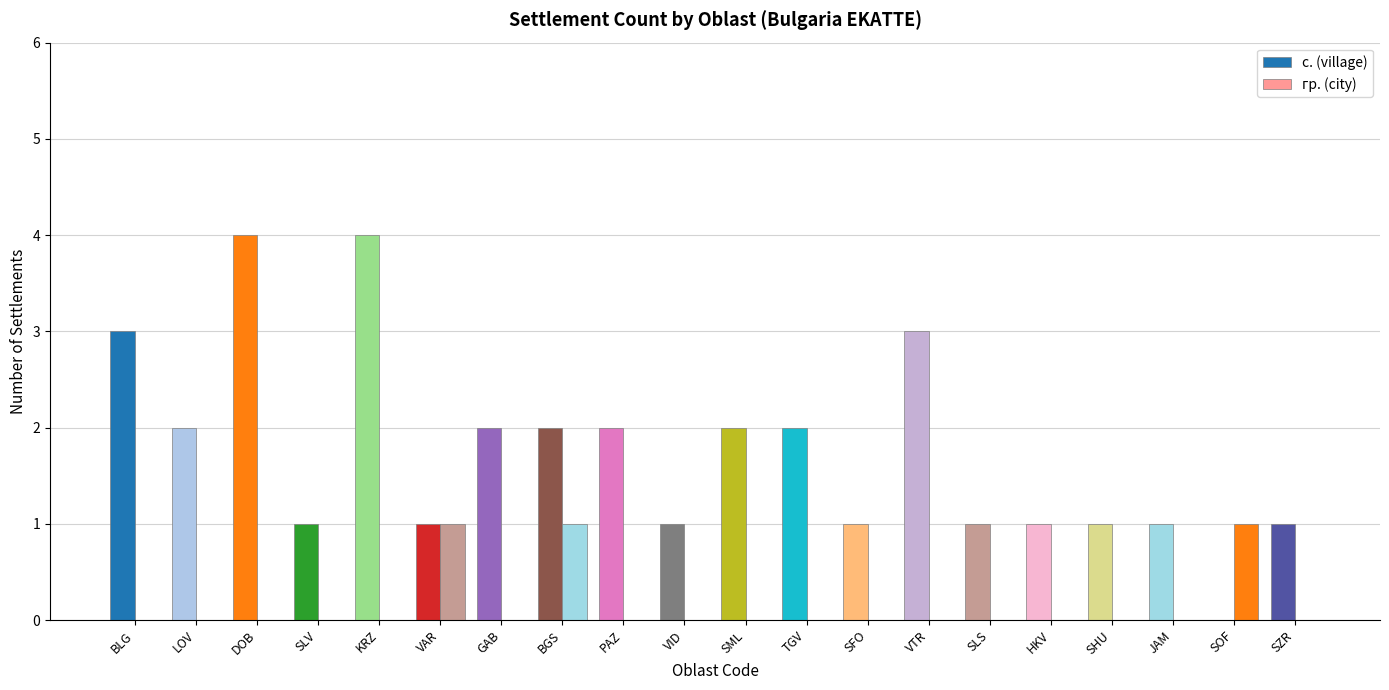

Are the bars grouped side by side (vs. stacked)?

Yes